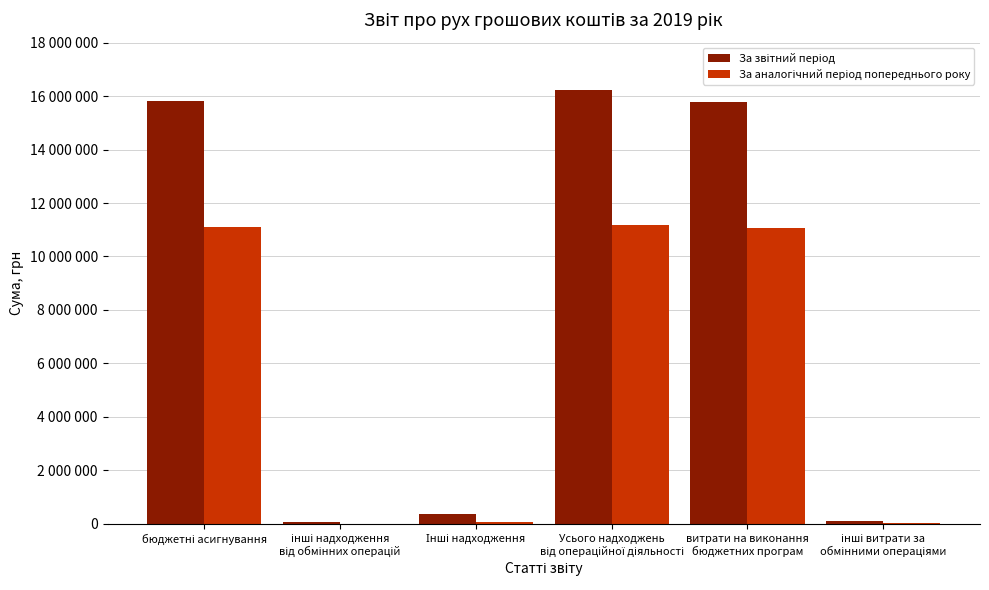

At how many categories does at least one series exceed 8086019?

3